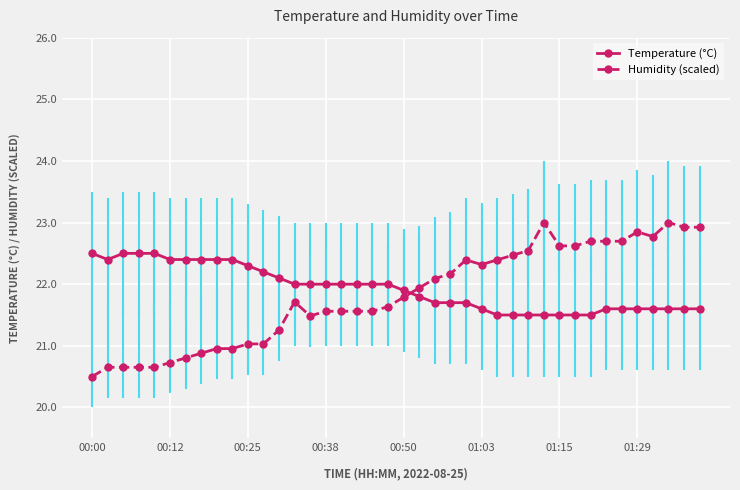

What is the minimum value shown in the chart?

20.5